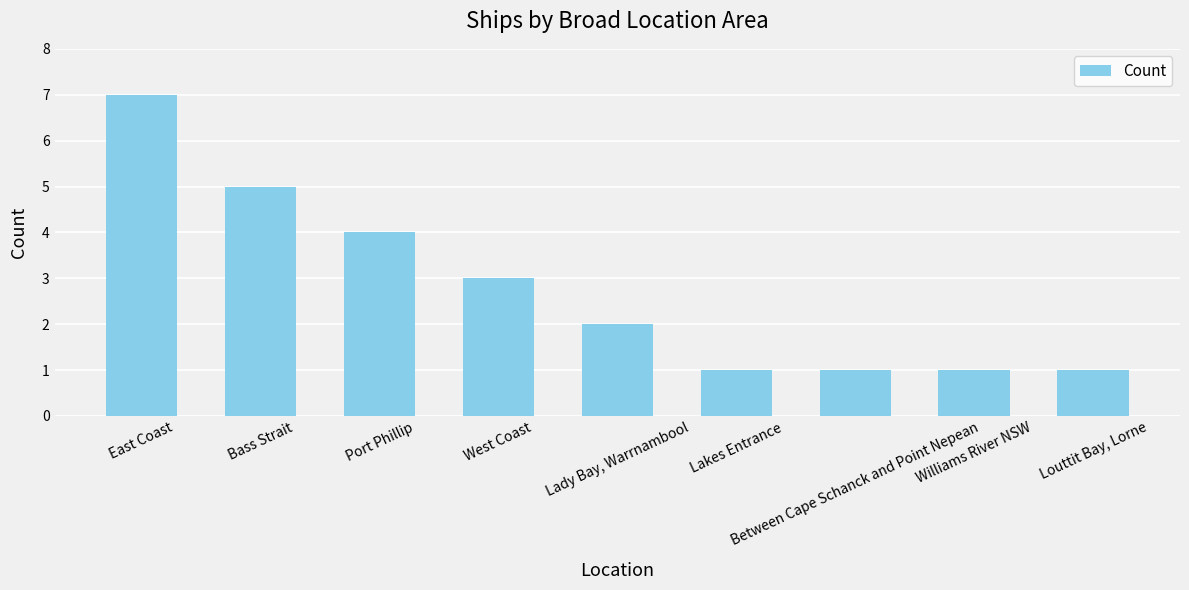

Reading left to right, extract all data points from this chart.

East Coast=7	Bass Strait=5	Port Phillip=4	West Coast=3	Lady Bay, Warrnambool=2	Lakes Entrance=1	Between Cape Schanck and Point Nepean=1	Williams River NSW=1	Louttit Bay, Lorne=1